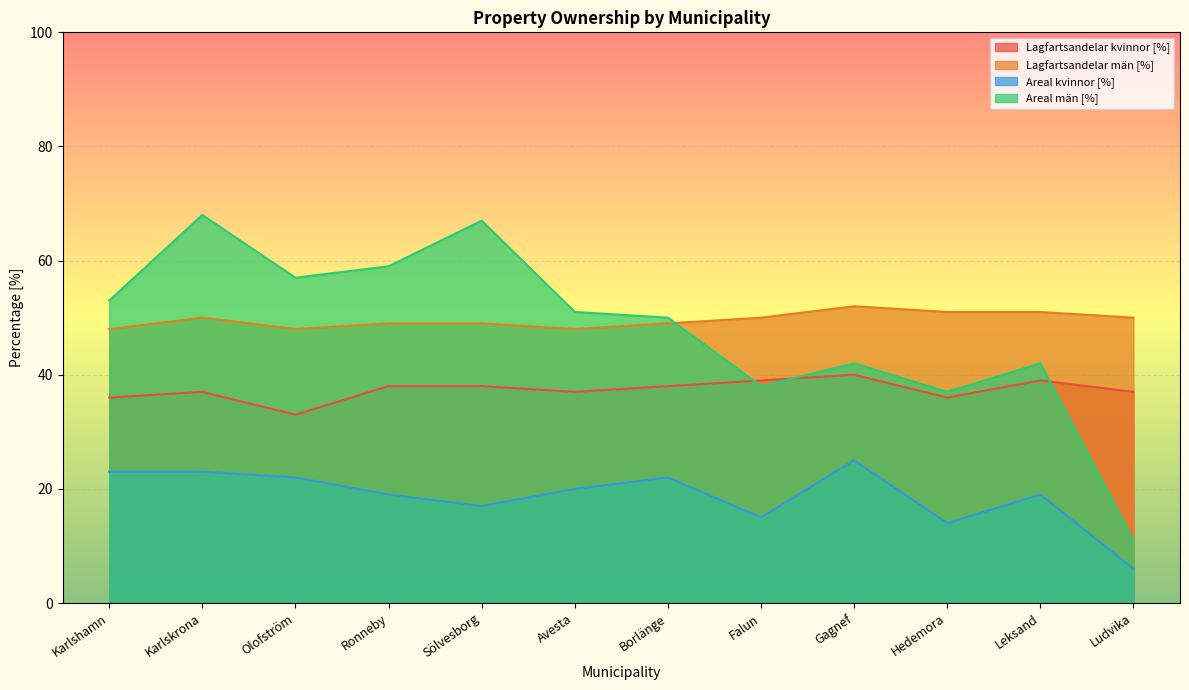

How many series are shown in this chart?

4